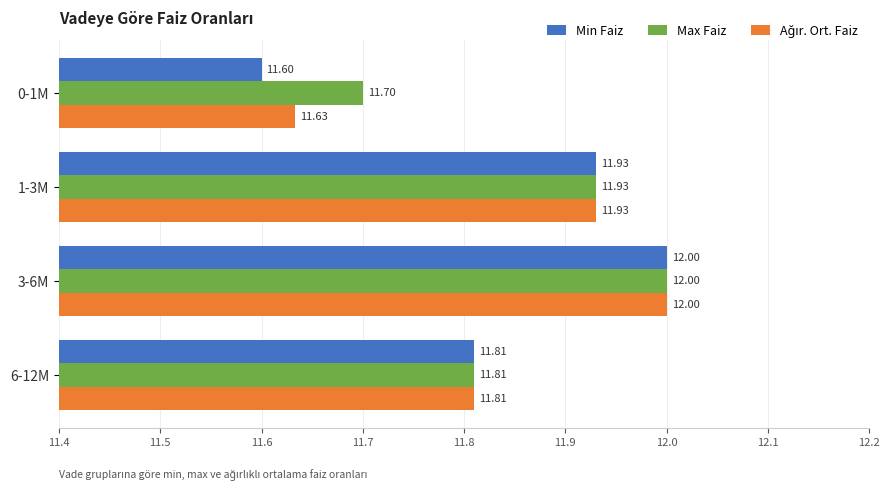

At how many categories does at least one series exceed 11?

4